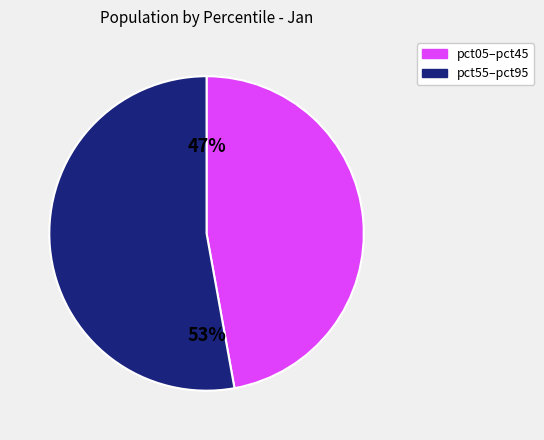

To the nearest percent, what is the difference between the largest and smallest slice percentages?

6%